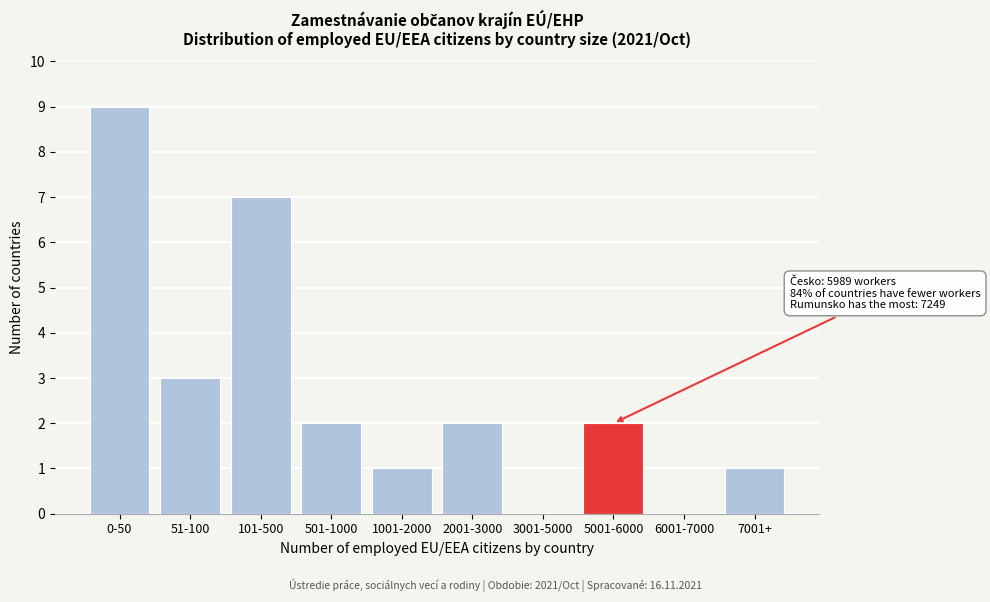

Reading right to left, what are all the values shown in this chart?

7001+=1	6001-7000=0	5001-6000=2	3001-5000=0	2001-3000=2	1001-2000=1	501-1000=2	101-500=7	51-100=3	0-50=9